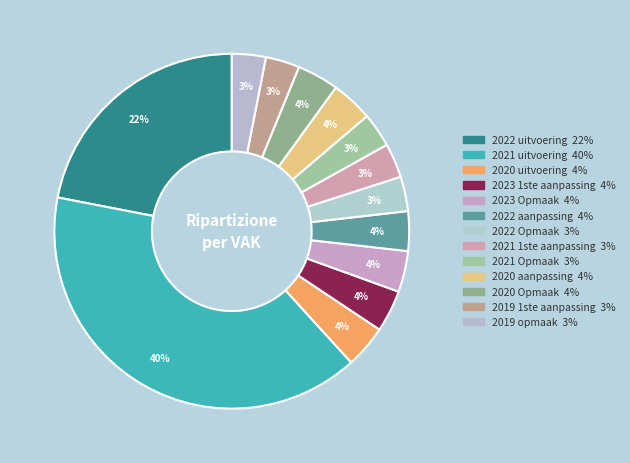

How many slices are in this pie chart?

13